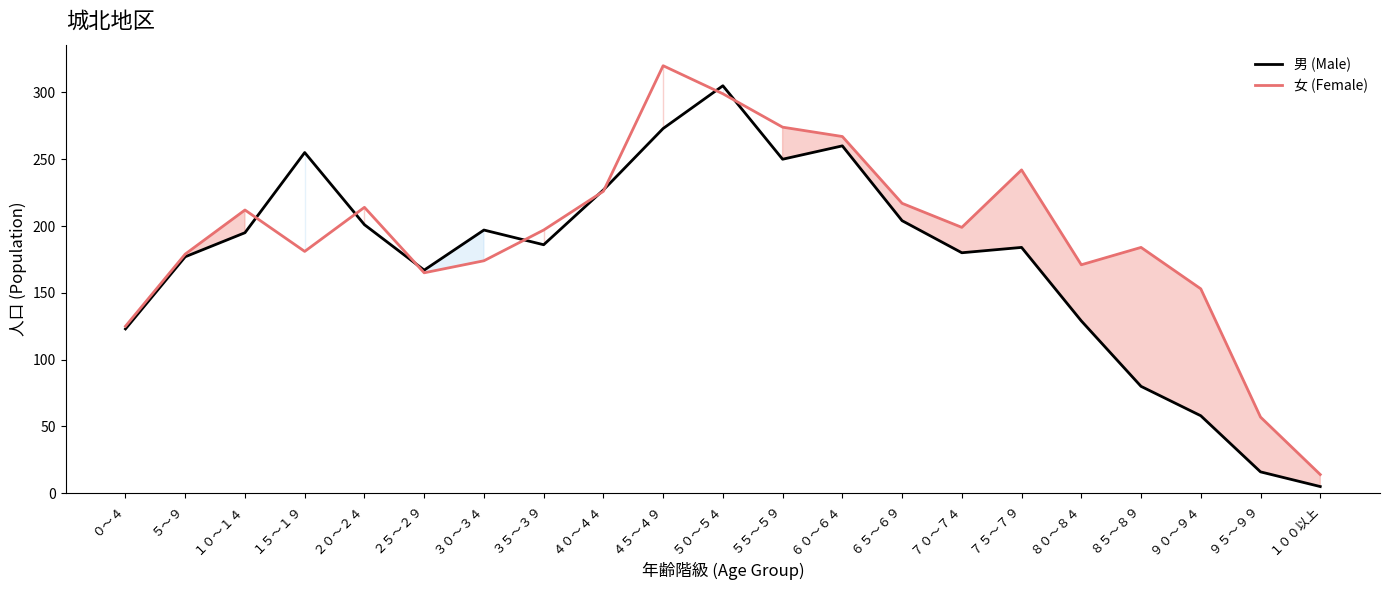

What is the difference between the second highest and second lowest values in the 女 (Female) series?

242